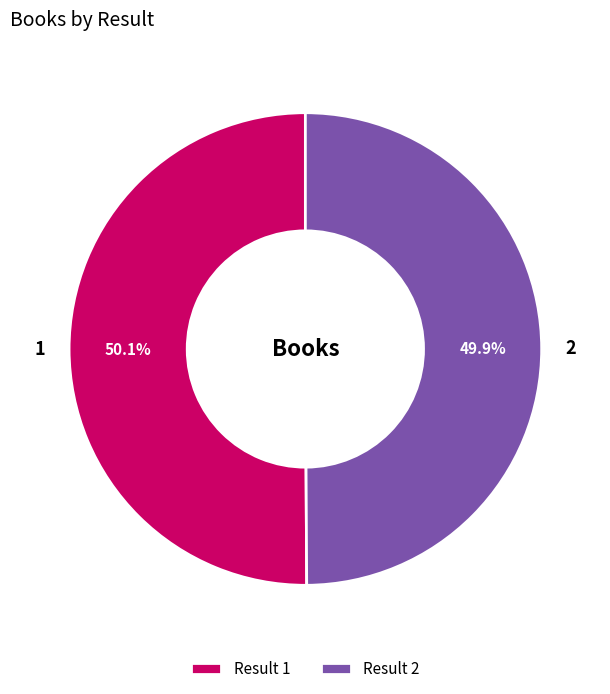

Is there a majority slice in this chart?

Yes